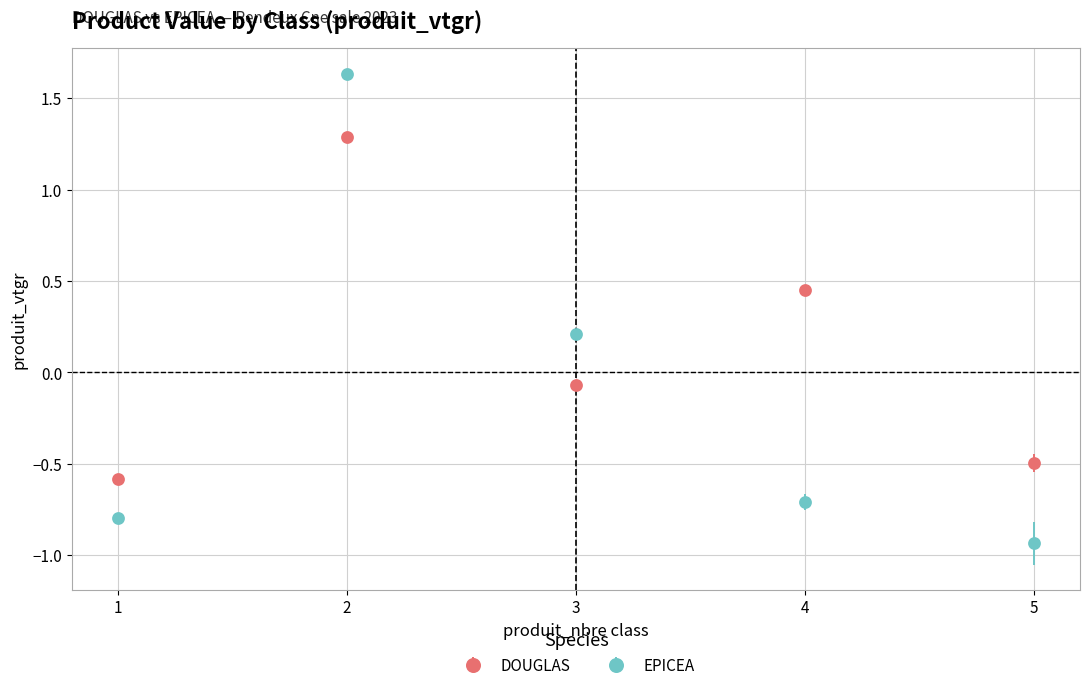

What is the minimum value for DOUGLAS?

-0.6